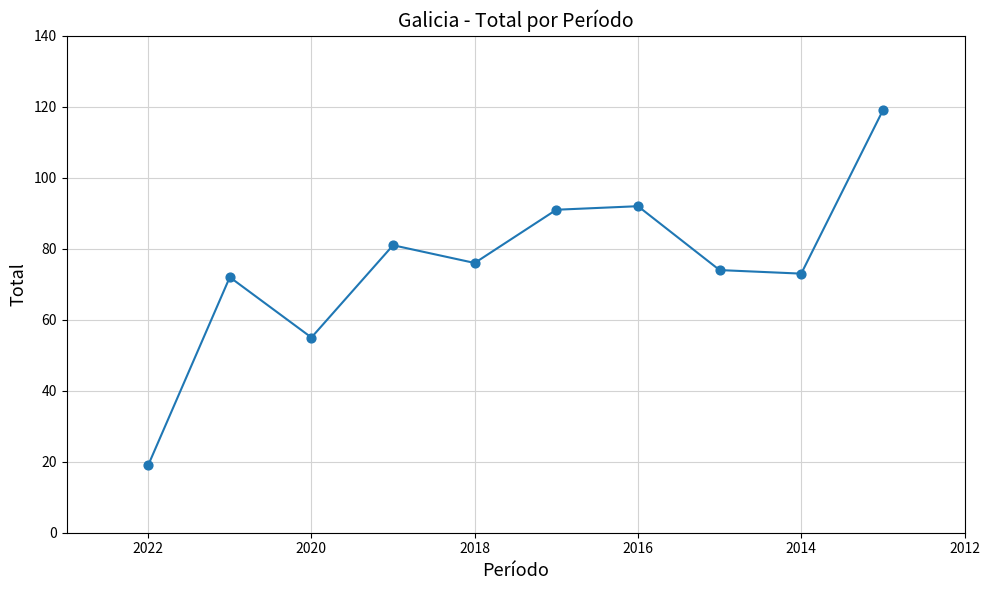

What is the range of X values (max minus min)?

9